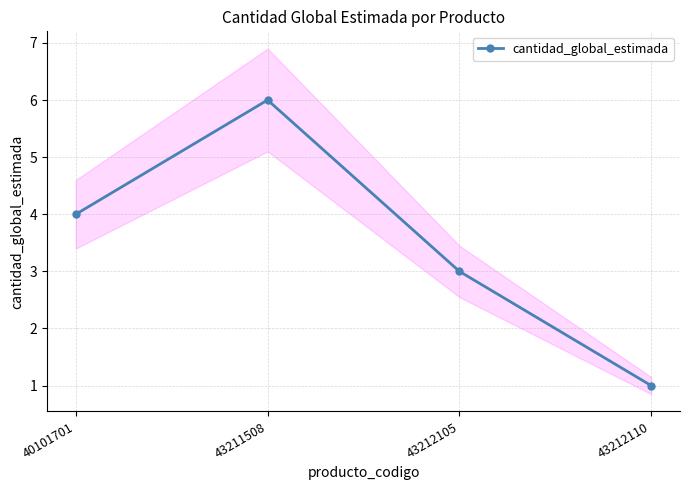

Which category has the highest value across all series?

43211508